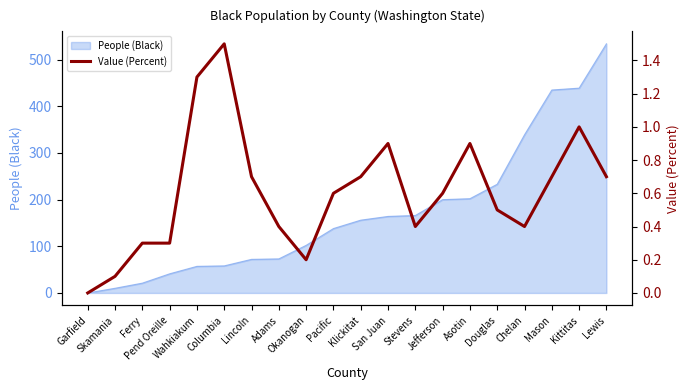

Which label corresponds to the smallest value in the chart?

Garfield